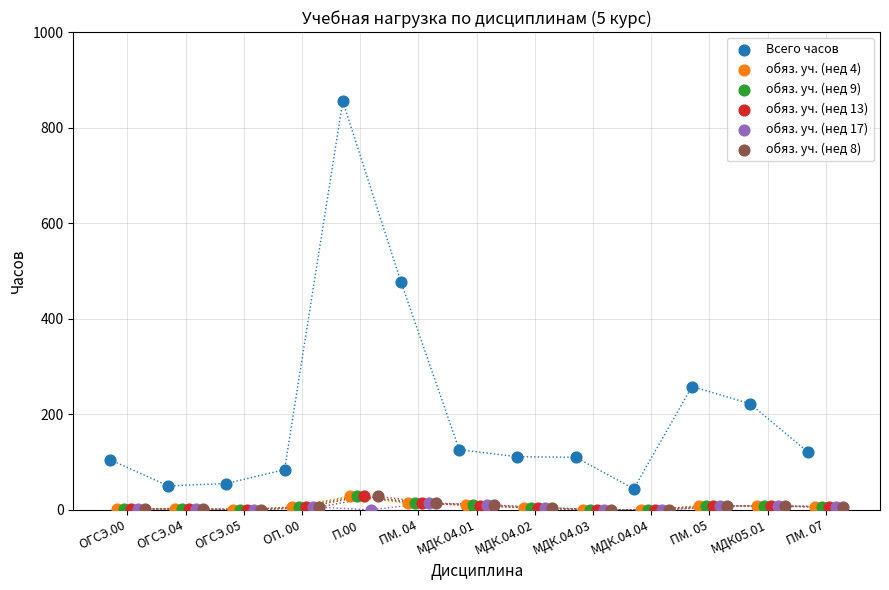

Which series has the largest Y range (max minus min)?

Всего часов